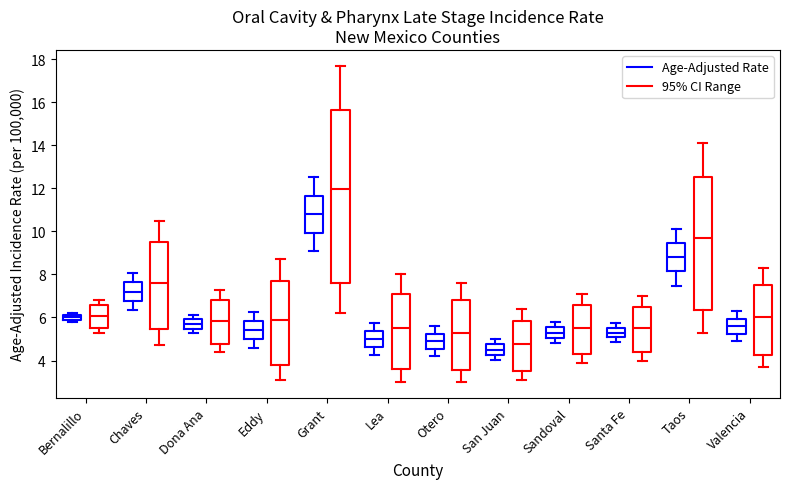

Which box has the lowest median line?

San Juan (Age-Adjusted Rate)